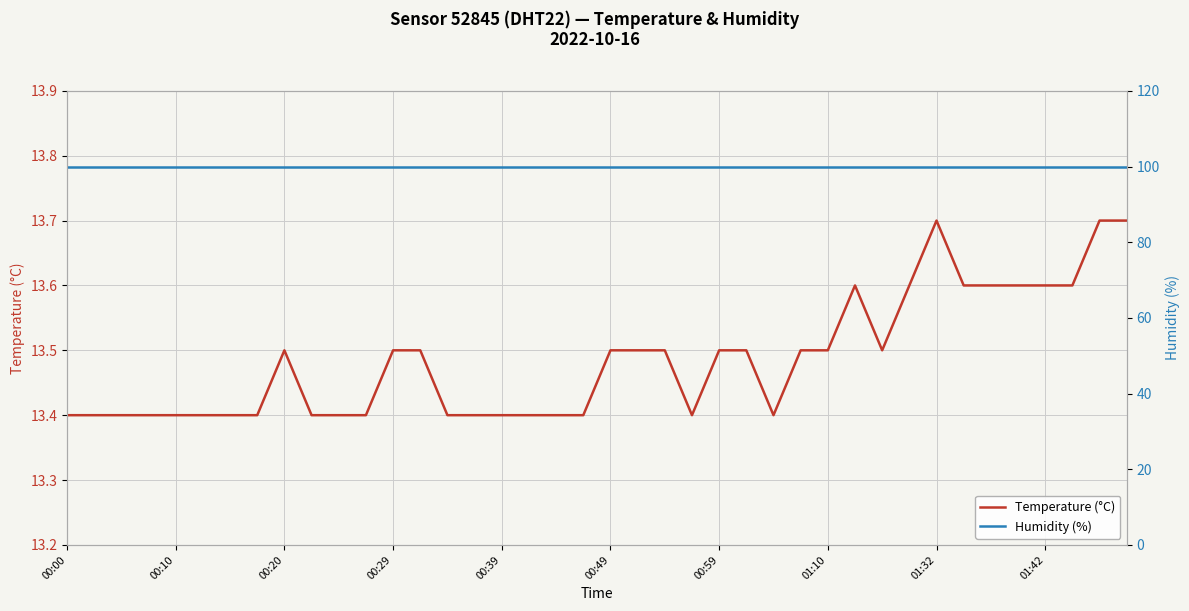

True or false: Temperature (°C) and Humidity (%) cross at least once.

False